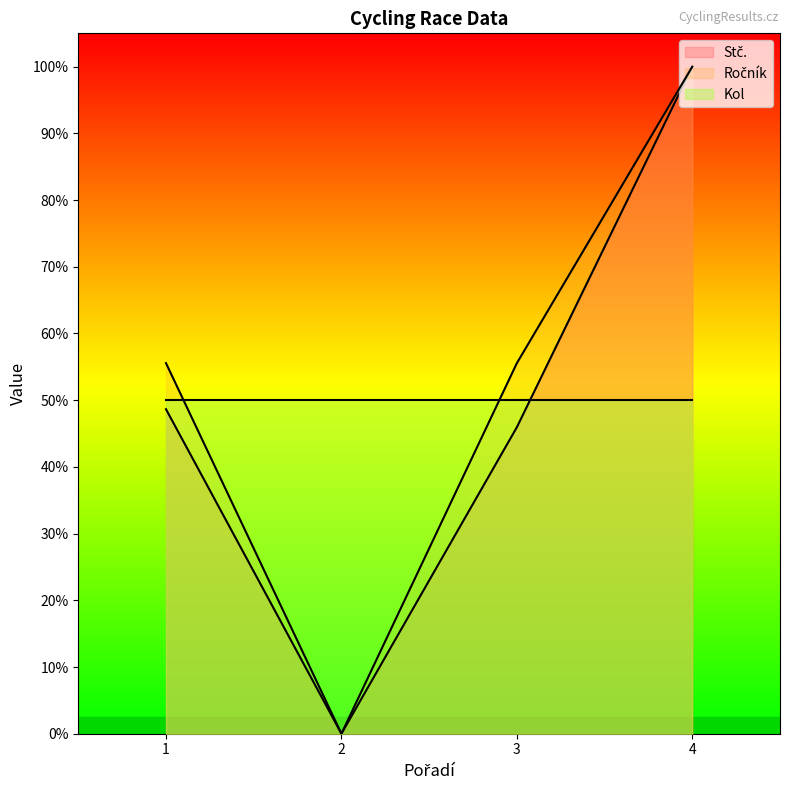

At which label does Stč. reach its minimum?

2